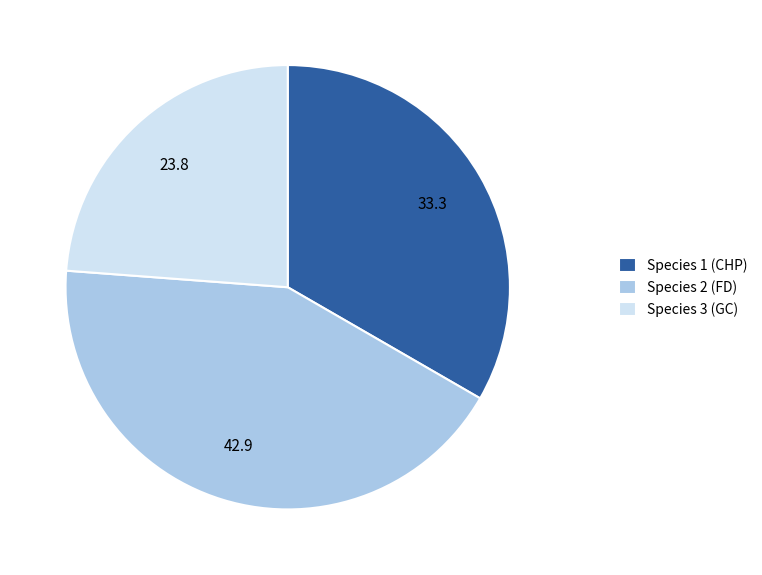

Combined, do Species 1 (CHP) and Species 3 (GC) account for over 50%?

Yes